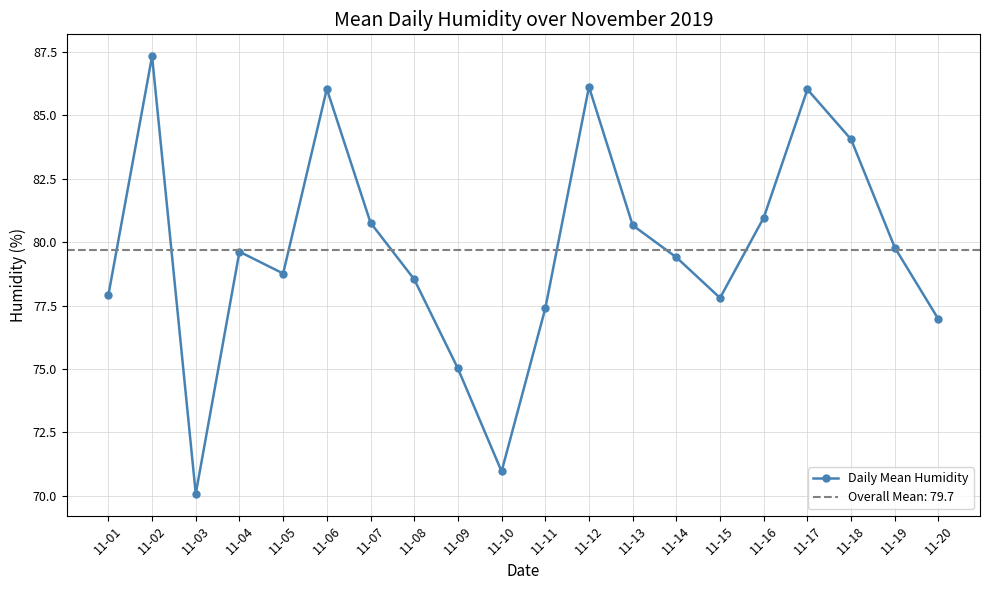

Reading right to left, list all the values displayed in this chart.

77.0	79.8	84.0	86.0	81.0	77.8	79.4	80.7	86.1	77.4	71.0	75.0	78.5	80.8	86.0	78.8	79.6	70.1	87.3	77.9